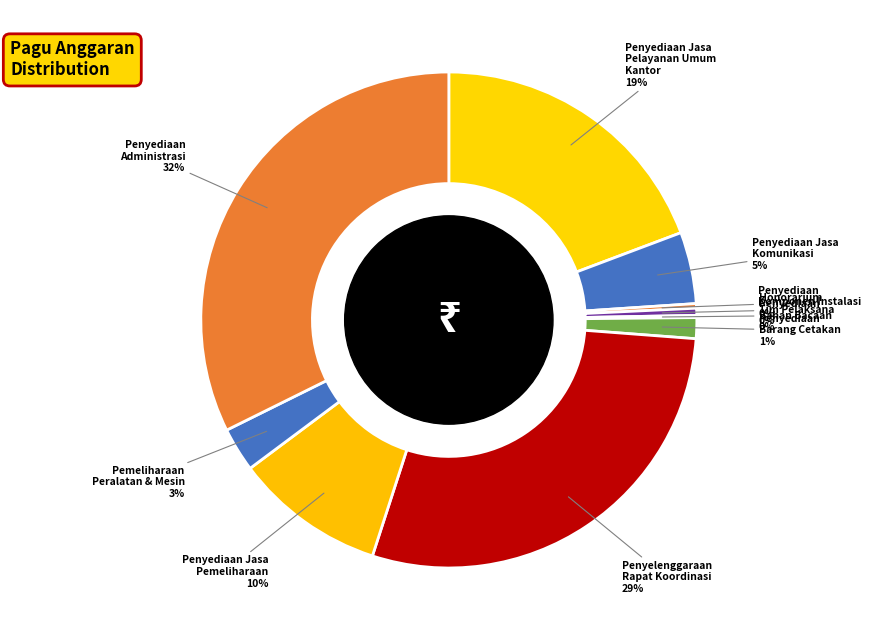

Does any single category account for the majority?

No